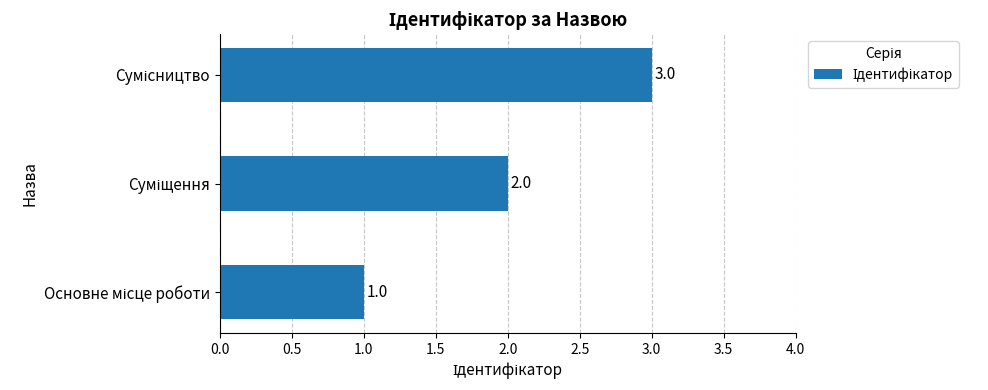

What is the sum of all values?

6